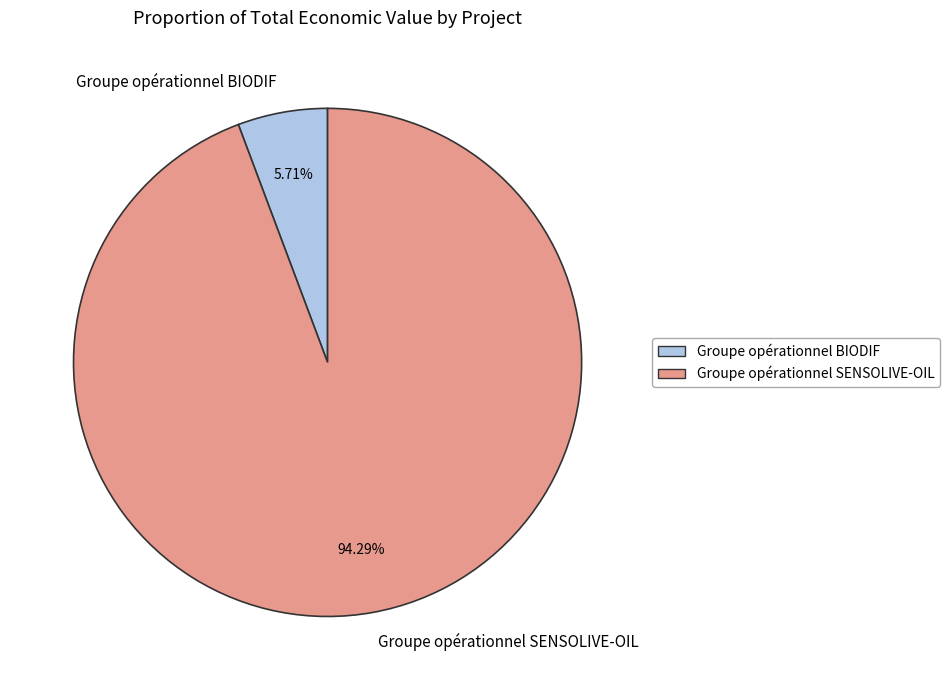

To the nearest percent, what percentage of the pie is Groupe opérationnel SENSOLIVE-OIL?

94%